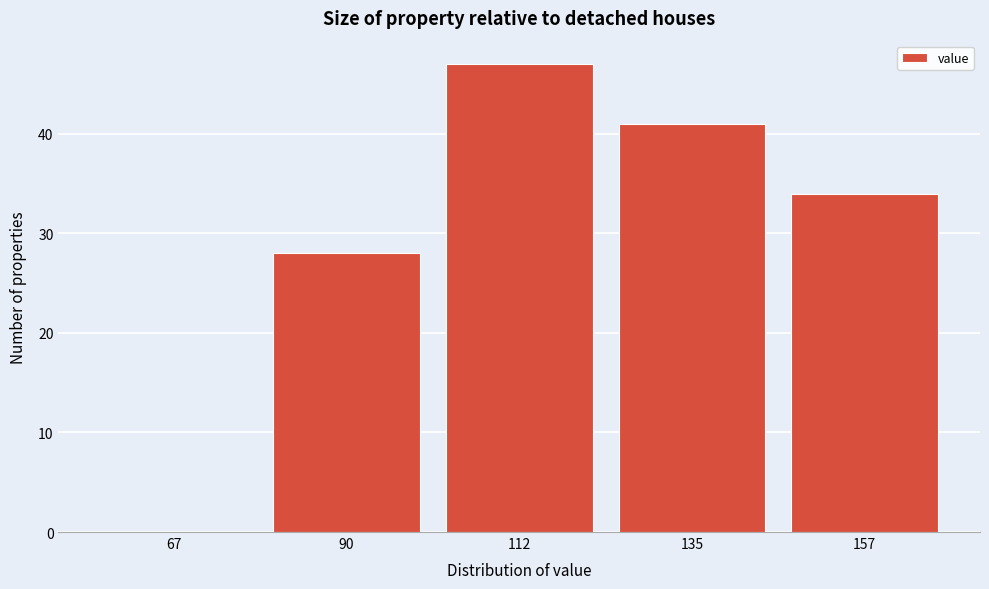

Reading left to right, list all the values displayed in this chart.

67=0	90=28	112=47	135=41	157=34